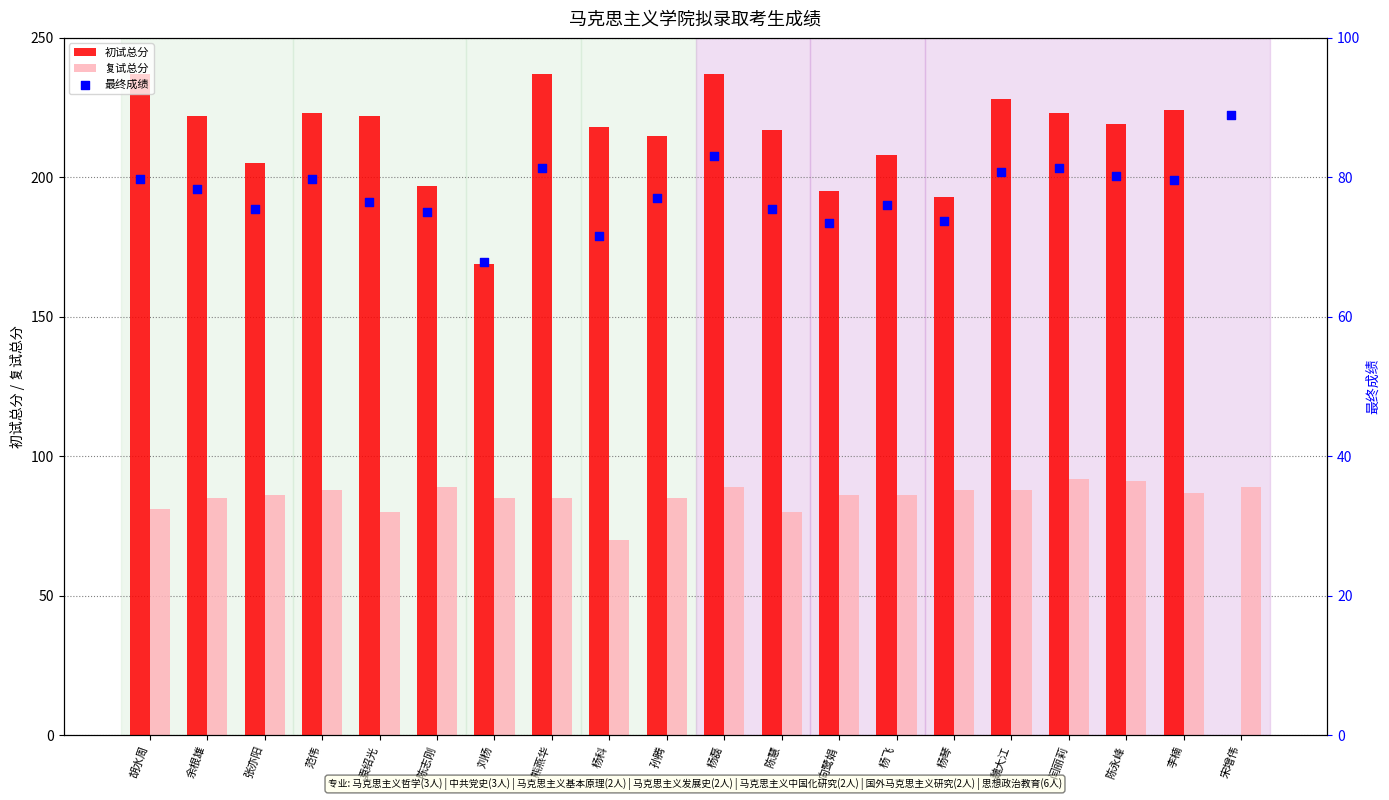

What is the sum of the 初试总分 values at 余根雄 and 胡水周?

459